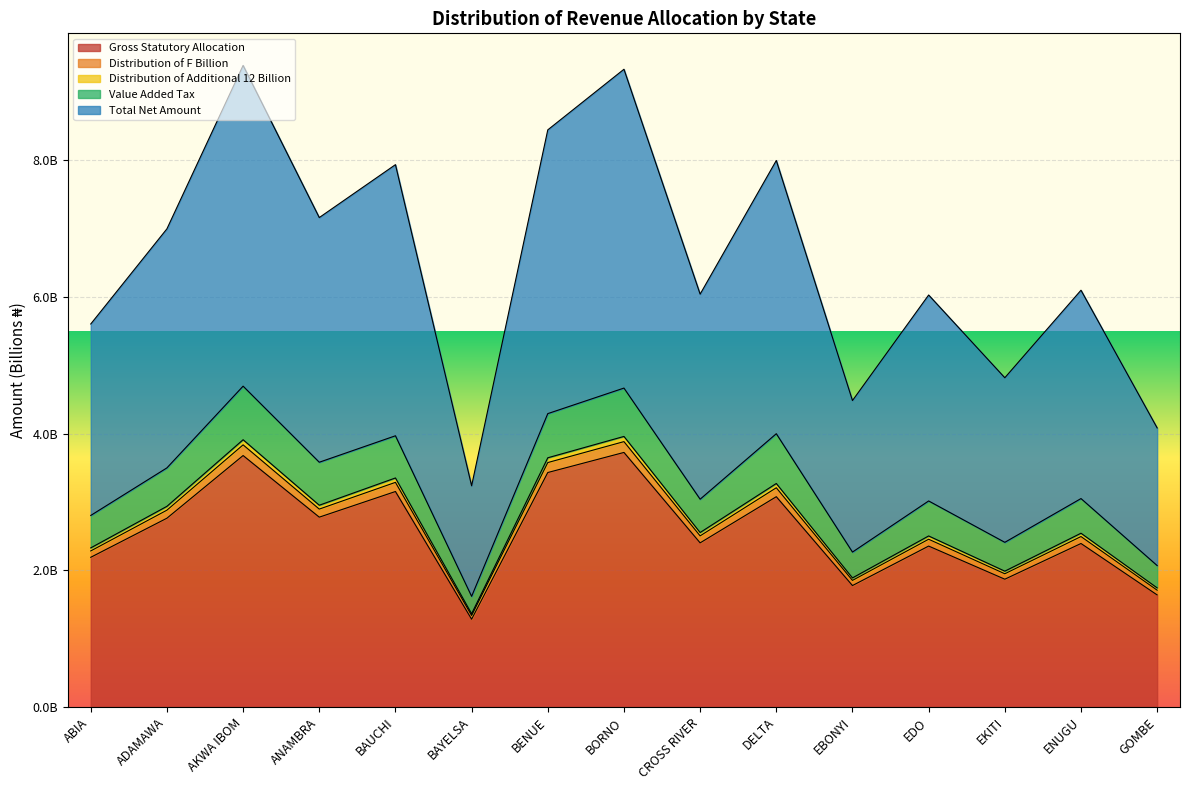

Which has a higher value, DELTA or ANAMBRA?

DELTA